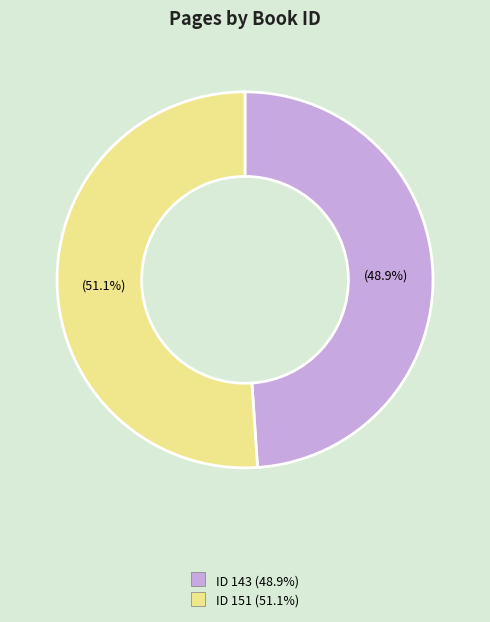

Is there any slice that represents more than half of the pie?

Yes